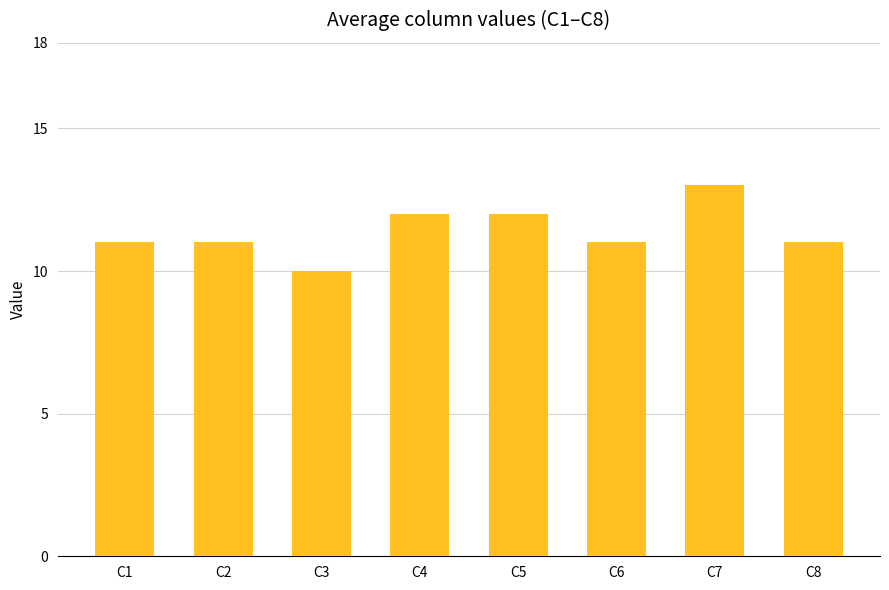

Reading left to right, extract all data points from this chart.

11	11	10	12	12	11	13	11